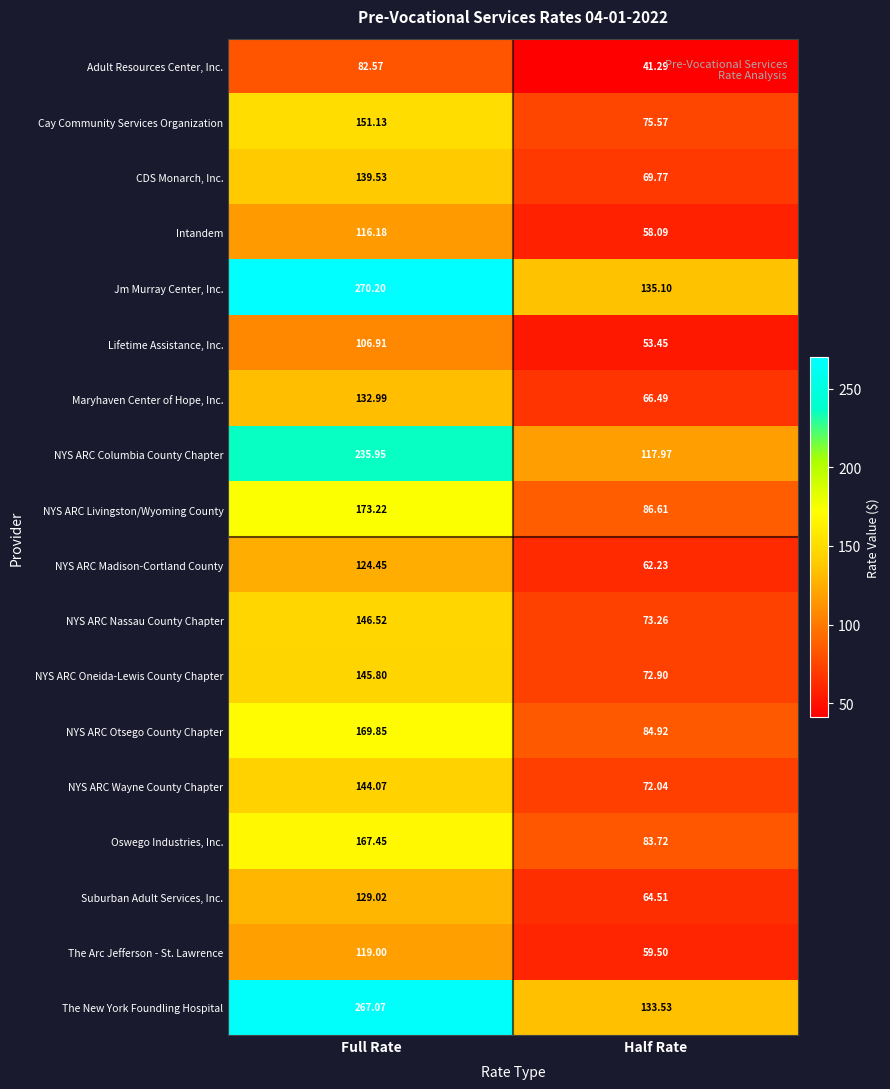

Rank the series at Half Rate from highest to lowest value.

Jm Murray Center, Inc., The New York Foundling Hospital, NYS ARC Columbia County Chapter, NYS ARC Livingston/Wyoming County, NYS ARC Otsego County Chapter, Oswego Industries, Inc., Cay Community Services Organization, NYS ARC Nassau County Chapter, NYS ARC Oneida-Lewis County Chapter, NYS ARC Wayne County Chapter, CDS Monarch, Inc., Maryhaven Center of Hope, Inc., Suburban Adult Services, Inc., NYS ARC Madison-Cortland County, The Arc Jefferson - St. Lawrence, Intandem, Lifetime Assistance, Inc., Adult Resources Center, Inc.